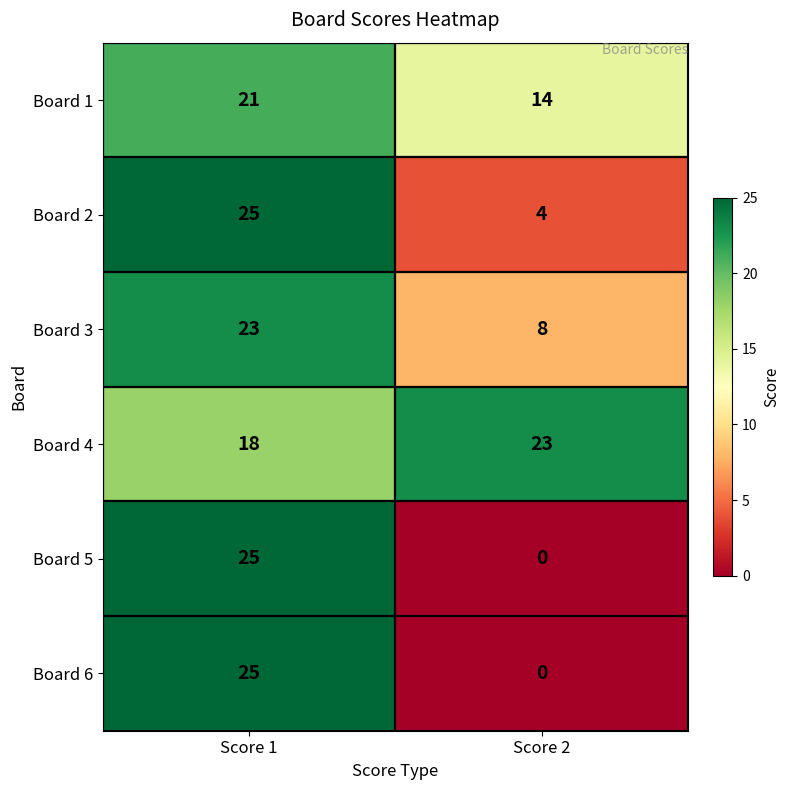

Count the number of categories in the chart.

2